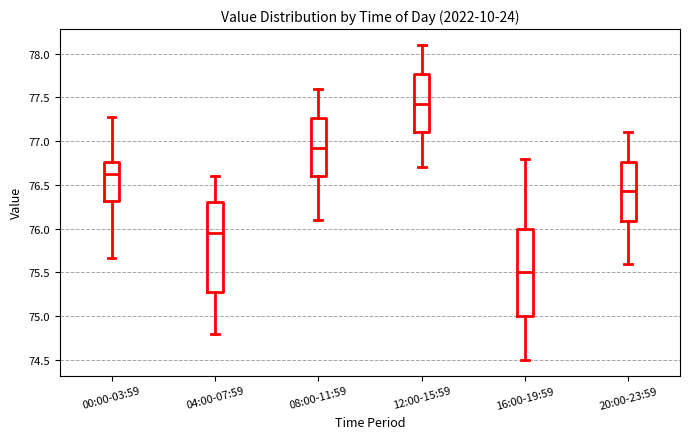

Where does the lower whisker of the box for 08:00-11:59 end on the y-axis? The values are not printed on the chart, so give them approximately, as read against the axis.

76.10